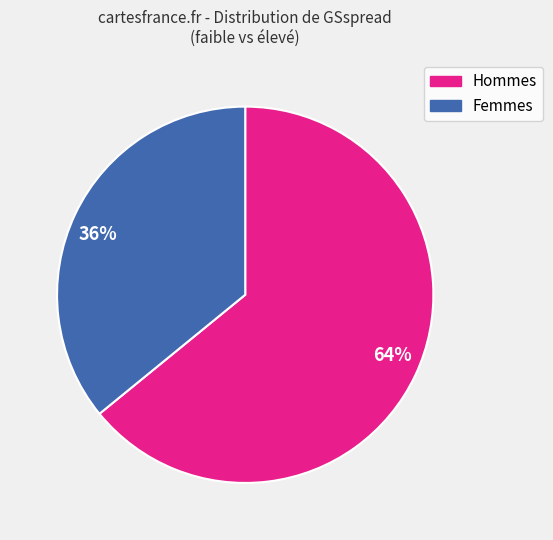

Which slice is the largest?

64%